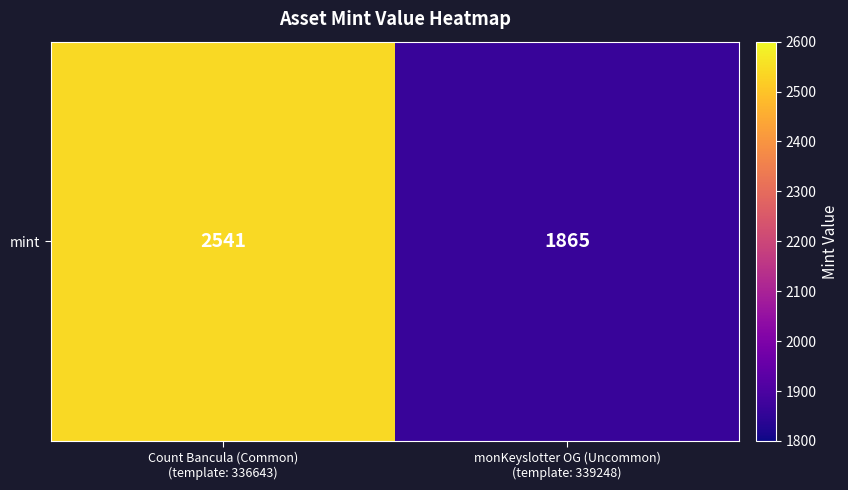

How many values are between 1865 and 2541?

2